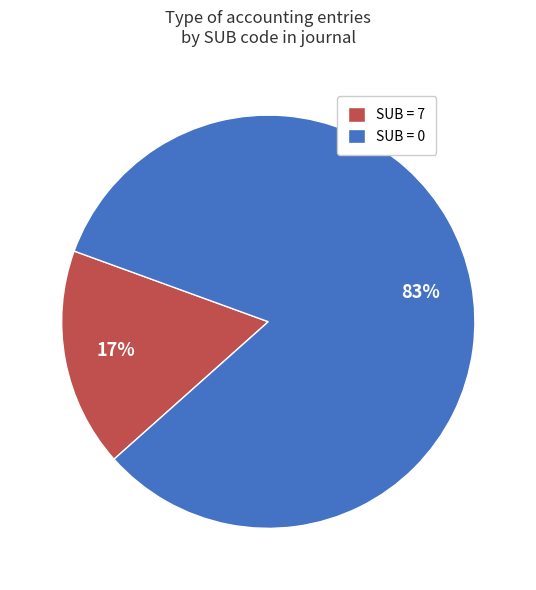

What is the largest slice in the pie chart?

SUB = 0